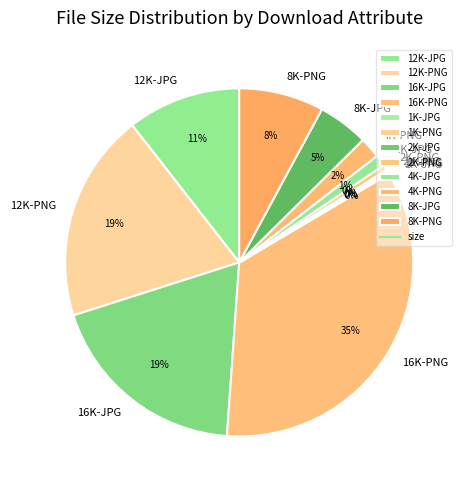

Between 4K-JPG and 16K-JPG, which is larger?

16K-JPG